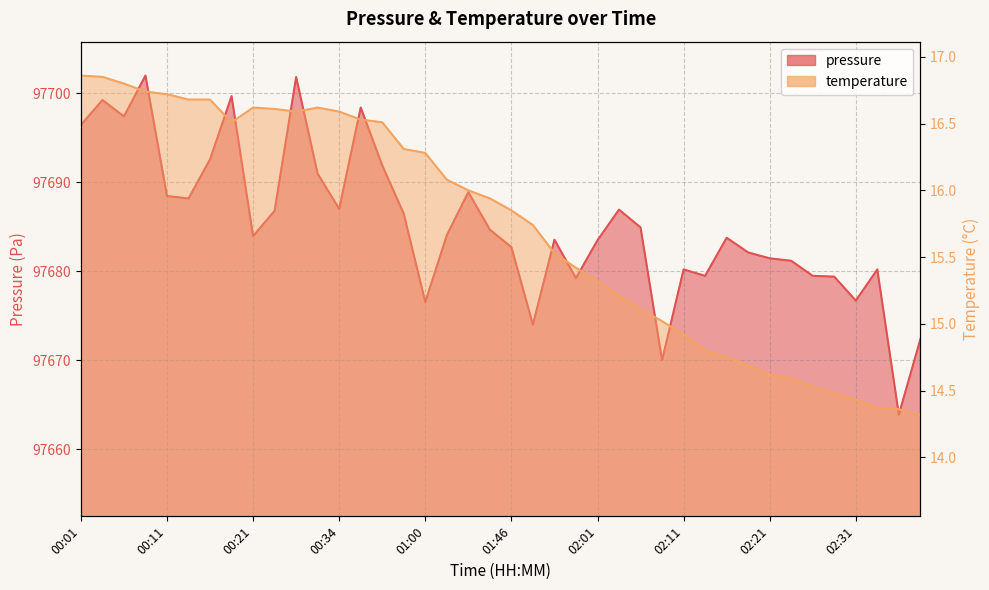

True or false: temperature has a value of 22.8 at 00:16.

False